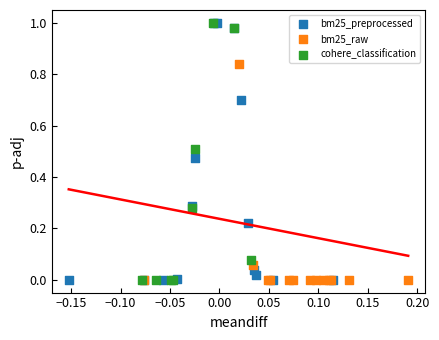

What are all the series names shown in the legend?

bm25_preprocessed, bm25_raw, cohere_classification